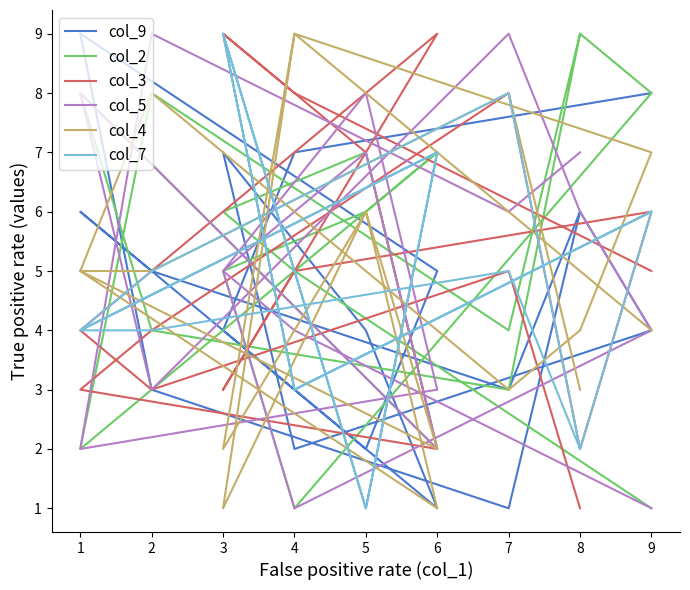

True or false: col_4 and col_9 intersect in this chart.

True